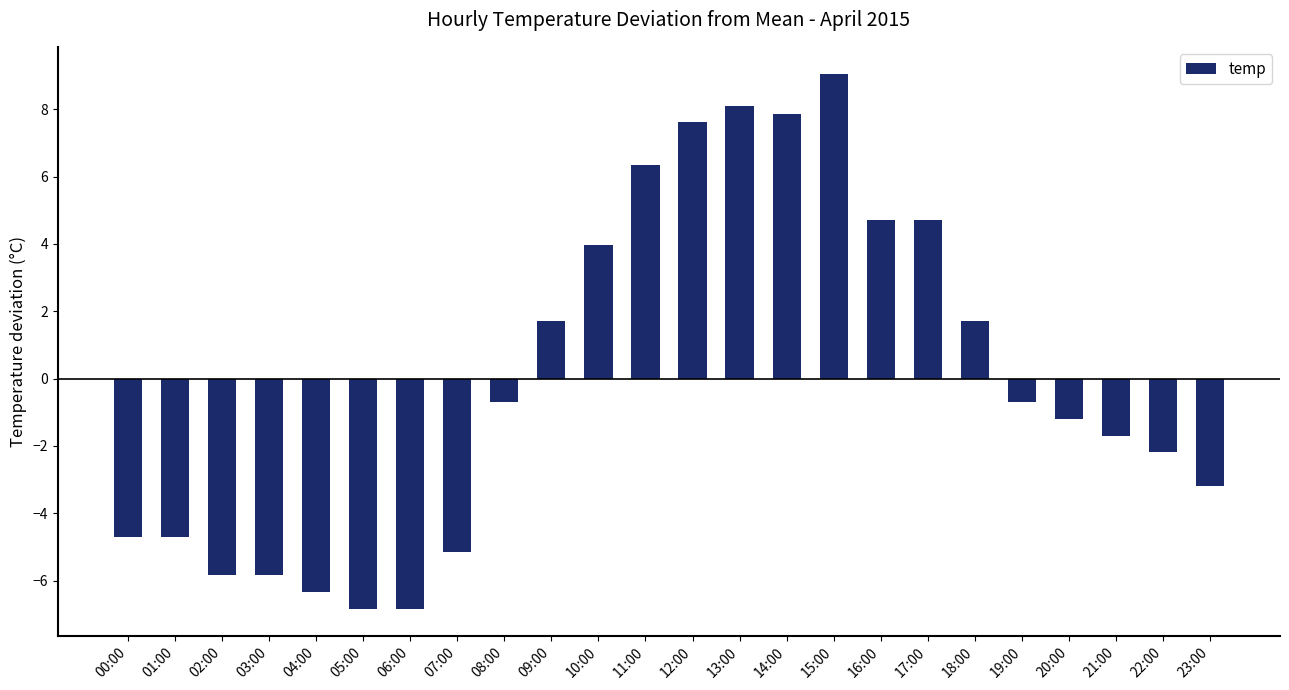

What is the greatest value displayed?

9.1